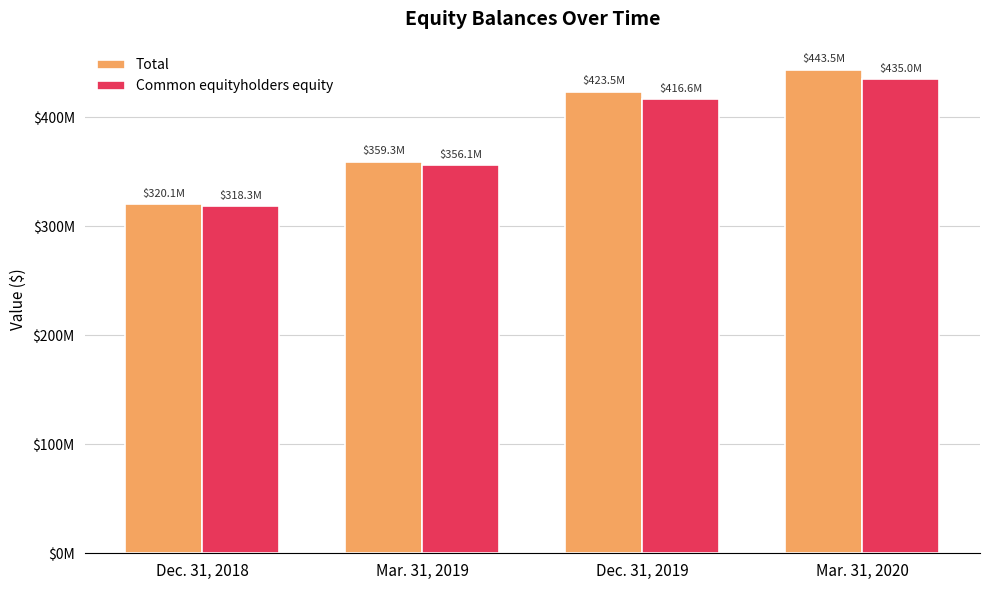

What are all the series names shown in the legend?

Total, Common equityholders equity